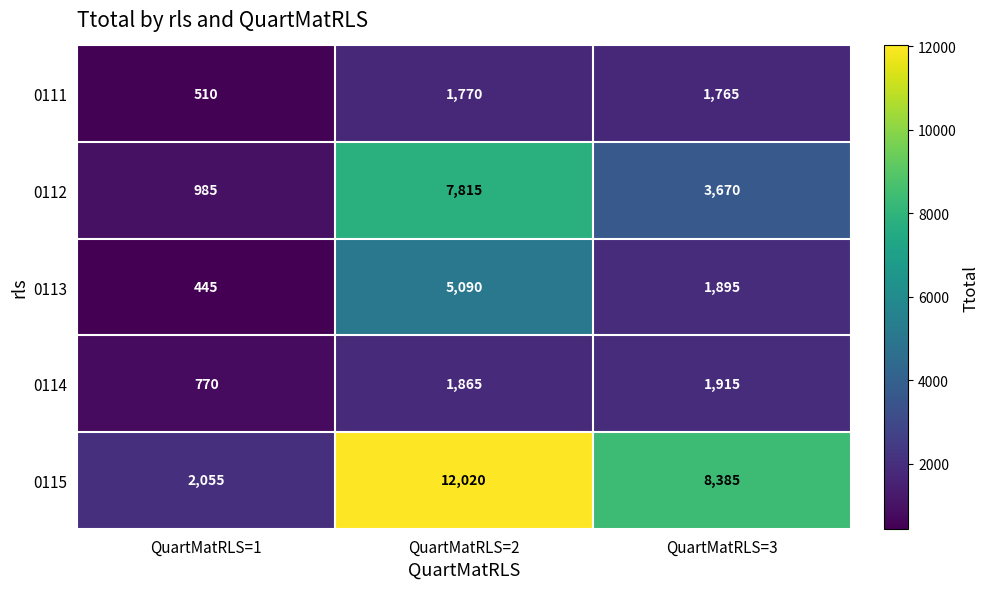

Reading left to right, transcribe all the data shown in this chart.

0111: QuartMatRLS=1=510	QuartMatRLS=2=1770	QuartMatRLS=3=1765
0112: QuartMatRLS=1=985	QuartMatRLS=2=7815	QuartMatRLS=3=3670
0113: QuartMatRLS=1=445	QuartMatRLS=2=5090	QuartMatRLS=3=1895
0114: QuartMatRLS=1=770	QuartMatRLS=2=1865	QuartMatRLS=3=1915
0115: QuartMatRLS=1=2055	QuartMatRLS=2=12020	QuartMatRLS=3=8385